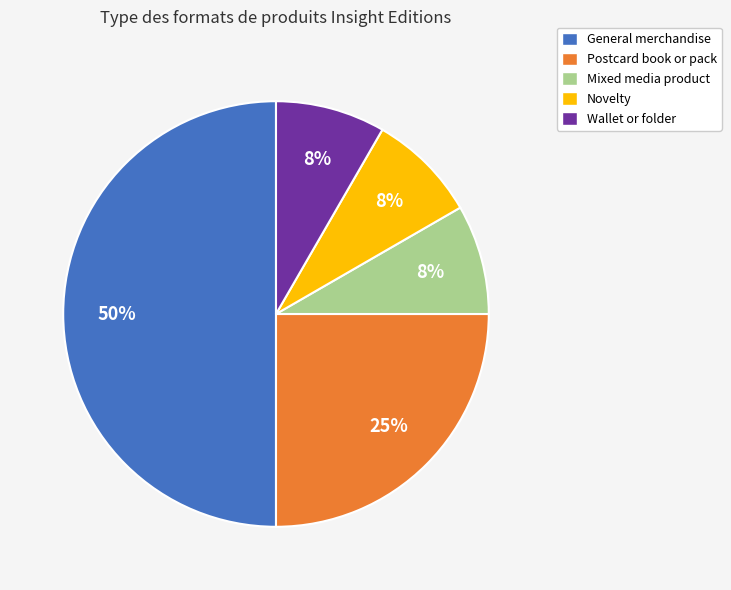

Which has a higher value, General merchandise or Wallet or folder?

General merchandise